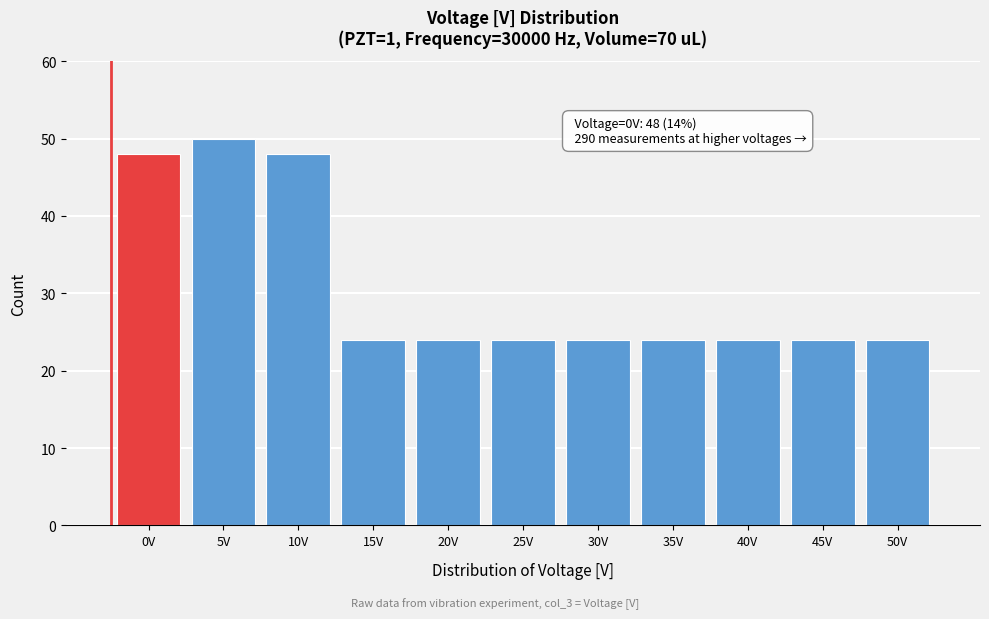

Reading left to right, transcribe all the data shown in this chart.

48	50	48	24	24	24	24	24	24	24	24